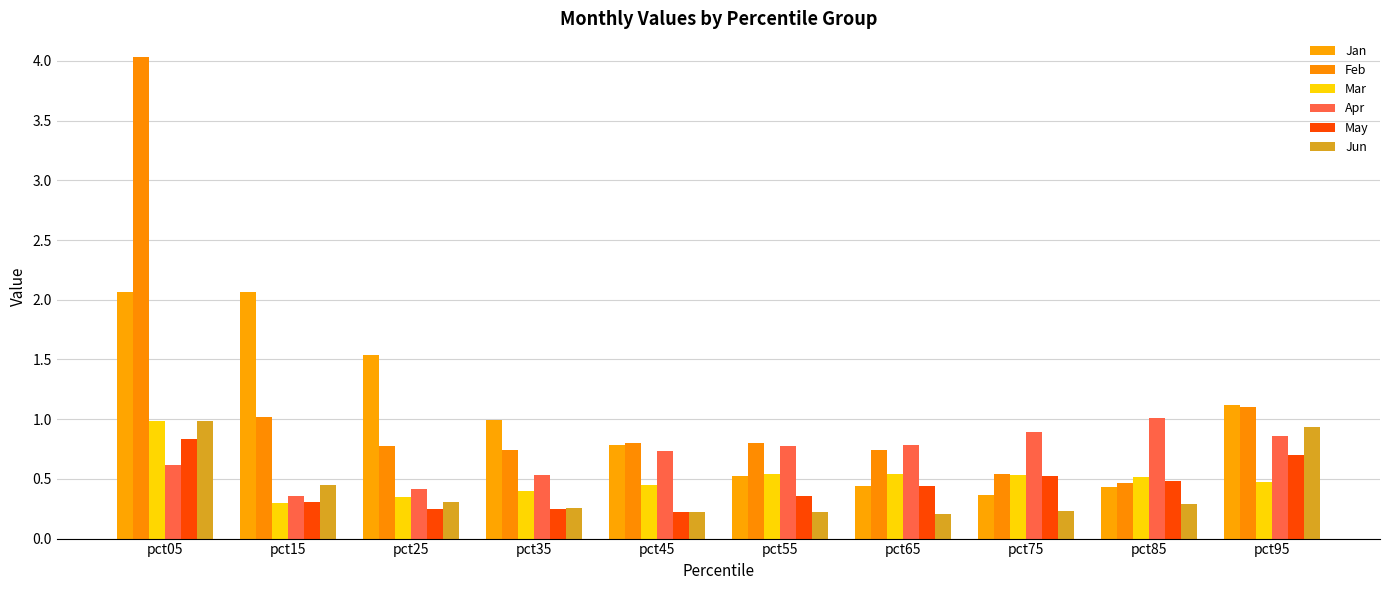

What is the sum of the Jan values at pct65 and pct35?

1.4